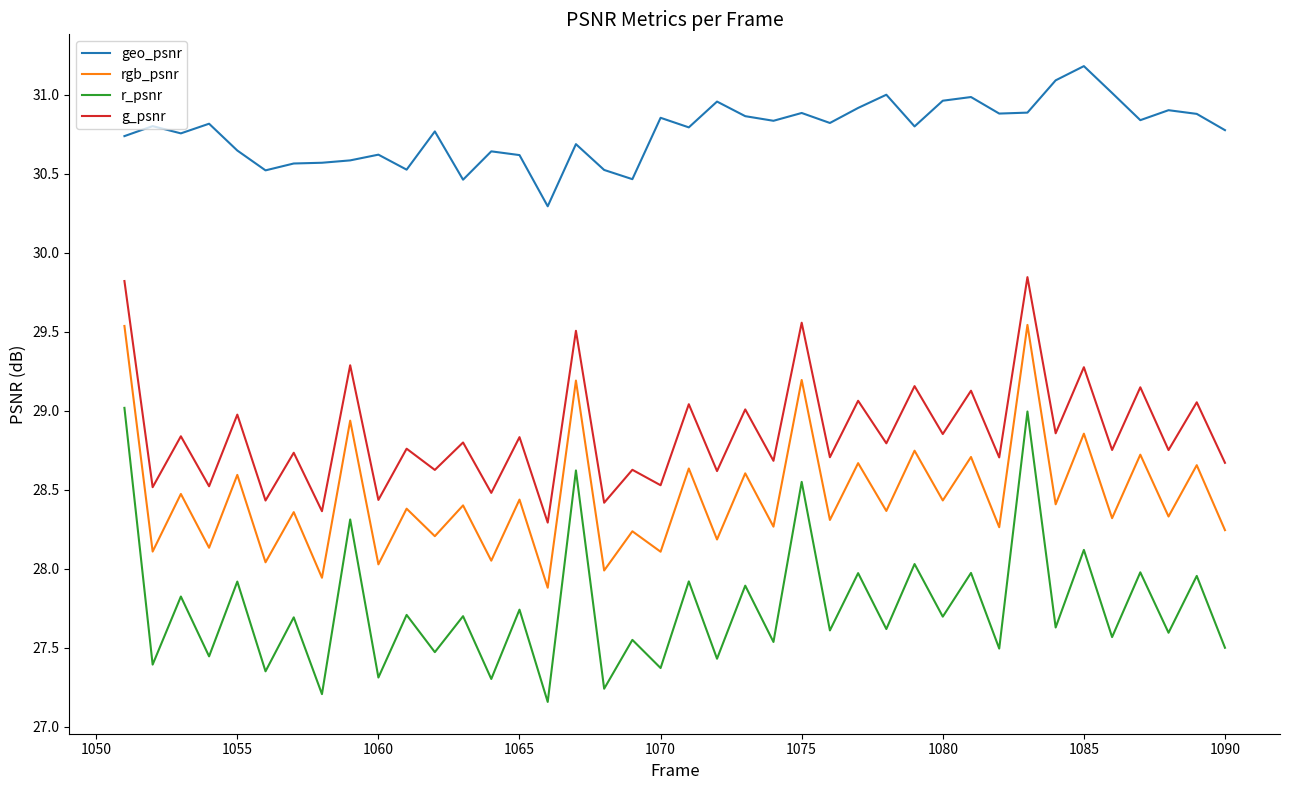

What is the greatest value displayed?

31.2